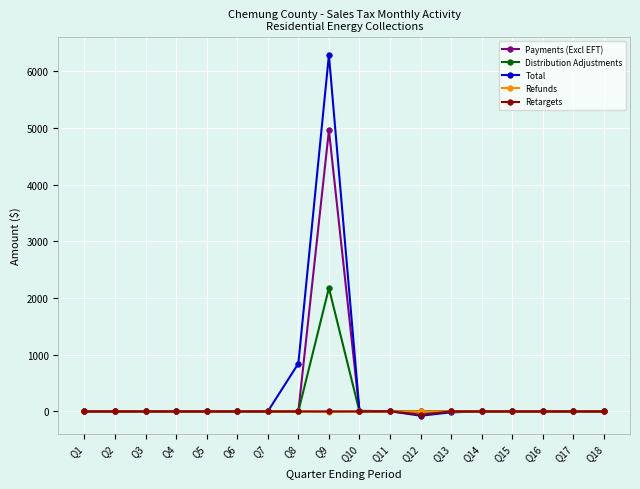

How many lines are shown in the chart?

5